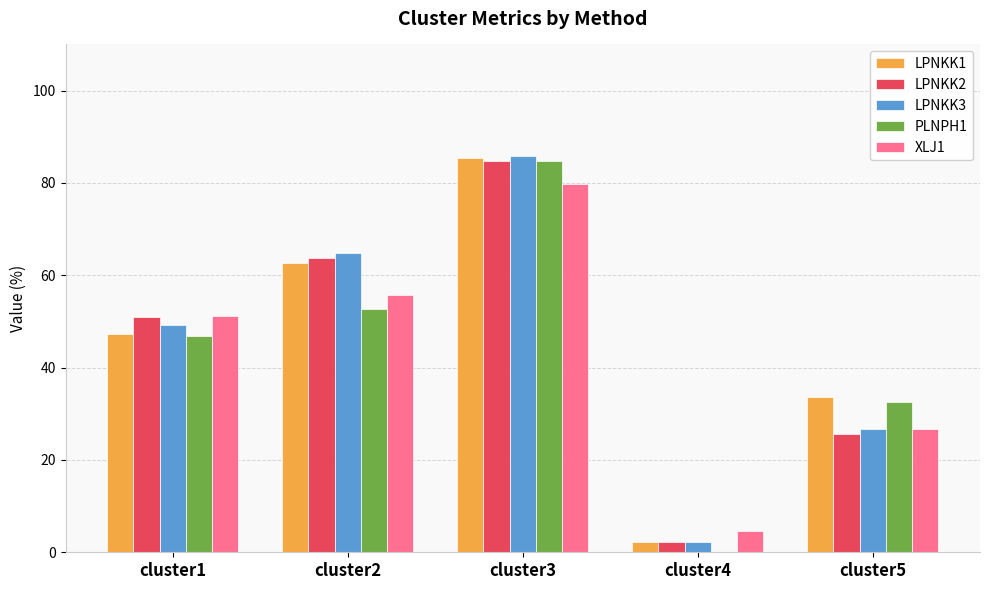

What is the sum of all XLJ1 values?

218.1